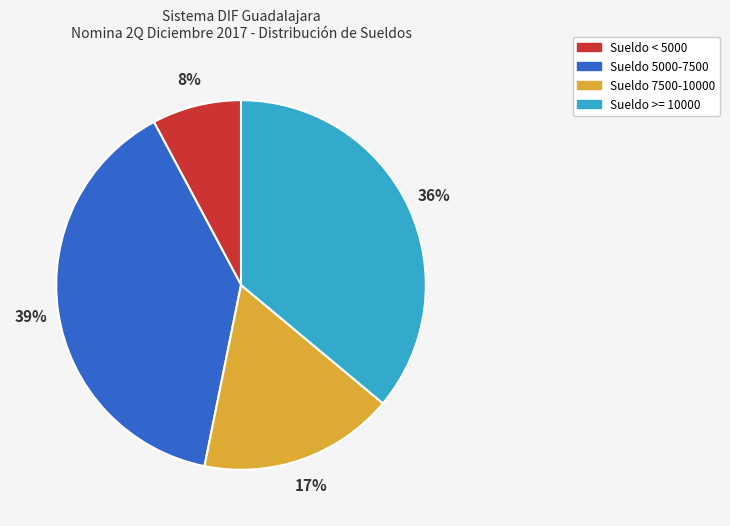

To the nearest percent, what is the average slice percentage?

25%